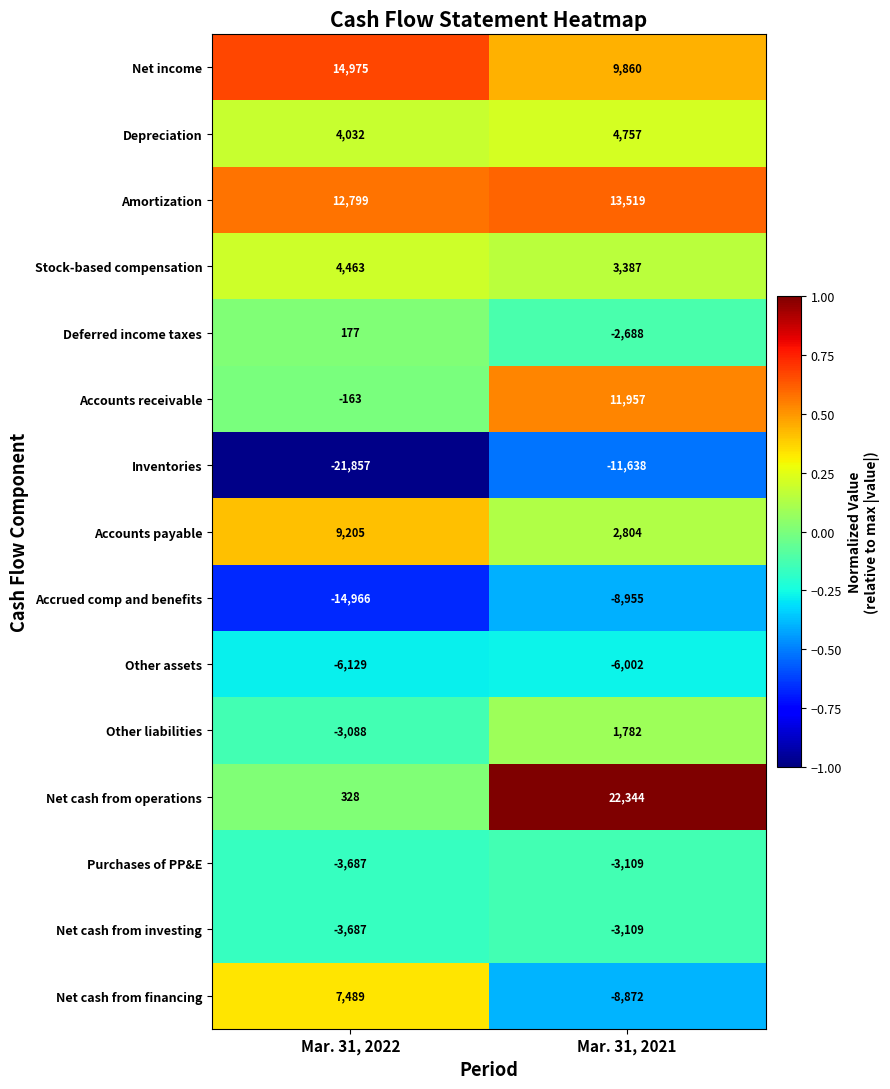

Reading left to right, transcribe all the data shown in this chart.

Net income: Mar. 31, 2022=14975	Mar. 31, 2021=9860
Depreciation: Mar. 31, 2022=4032	Mar. 31, 2021=4757
Amortization: Mar. 31, 2022=12799	Mar. 31, 2021=13519
Stock-based compensation: Mar. 31, 2022=4463	Mar. 31, 2021=3387
Deferred income taxes: Mar. 31, 2022=177	Mar. 31, 2021=-2688
Accounts receivable: Mar. 31, 2022=-163	Mar. 31, 2021=11957
Inventories: Mar. 31, 2022=-21857	Mar. 31, 2021=-11638
Accounts payable: Mar. 31, 2022=9205	Mar. 31, 2021=2804
Accrued comp and benefits: Mar. 31, 2022=-14966	Mar. 31, 2021=-8955
Other assets: Mar. 31, 2022=-6129	Mar. 31, 2021=-6002
Other liabilities: Mar. 31, 2022=-3088	Mar. 31, 2021=1782
Net cash from operations: Mar. 31, 2022=328	Mar. 31, 2021=22344
Purchases of PP&E: Mar. 31, 2022=-3687	Mar. 31, 2021=-3109
Net cash from investing: Mar. 31, 2022=-3687	Mar. 31, 2021=-3109
Net cash from financing: Mar. 31, 2022=7489	Mar. 31, 2021=-8872